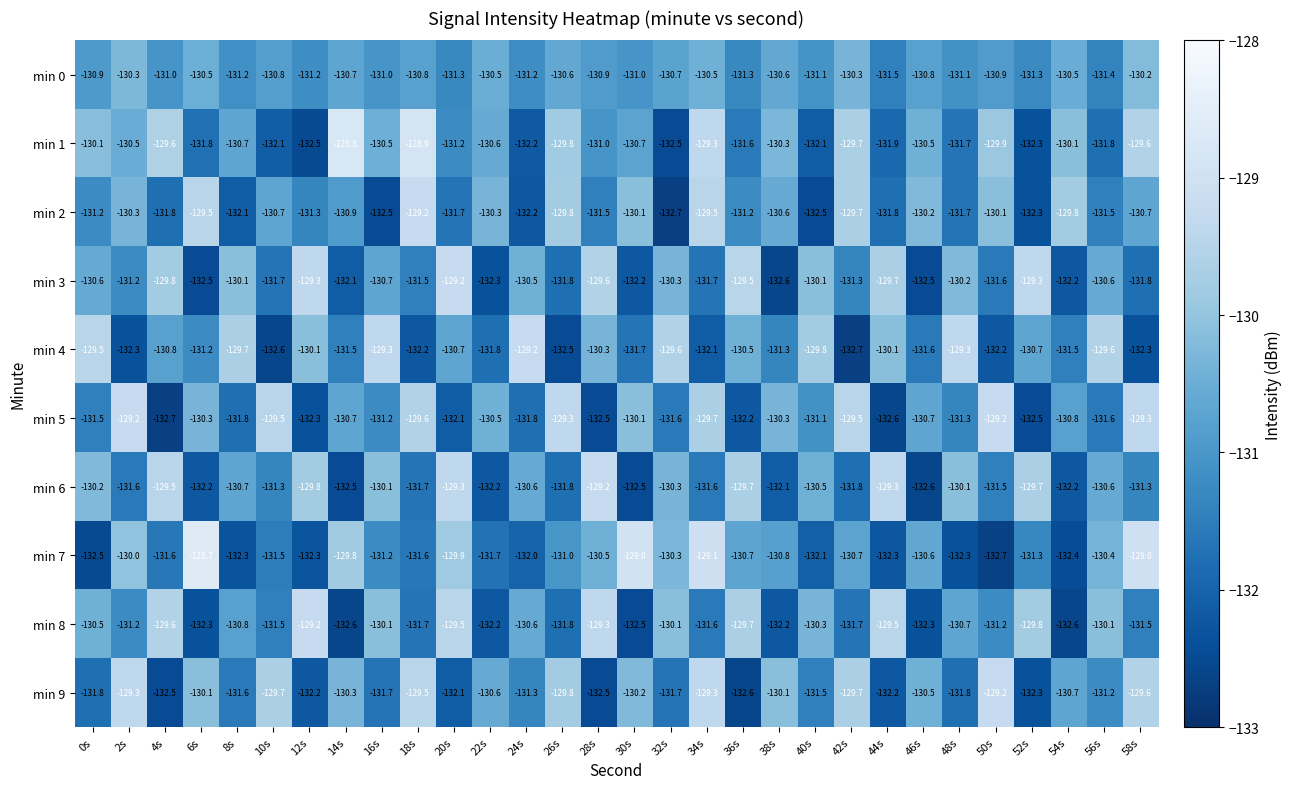

What is the maximum value for min 3?

-129.2